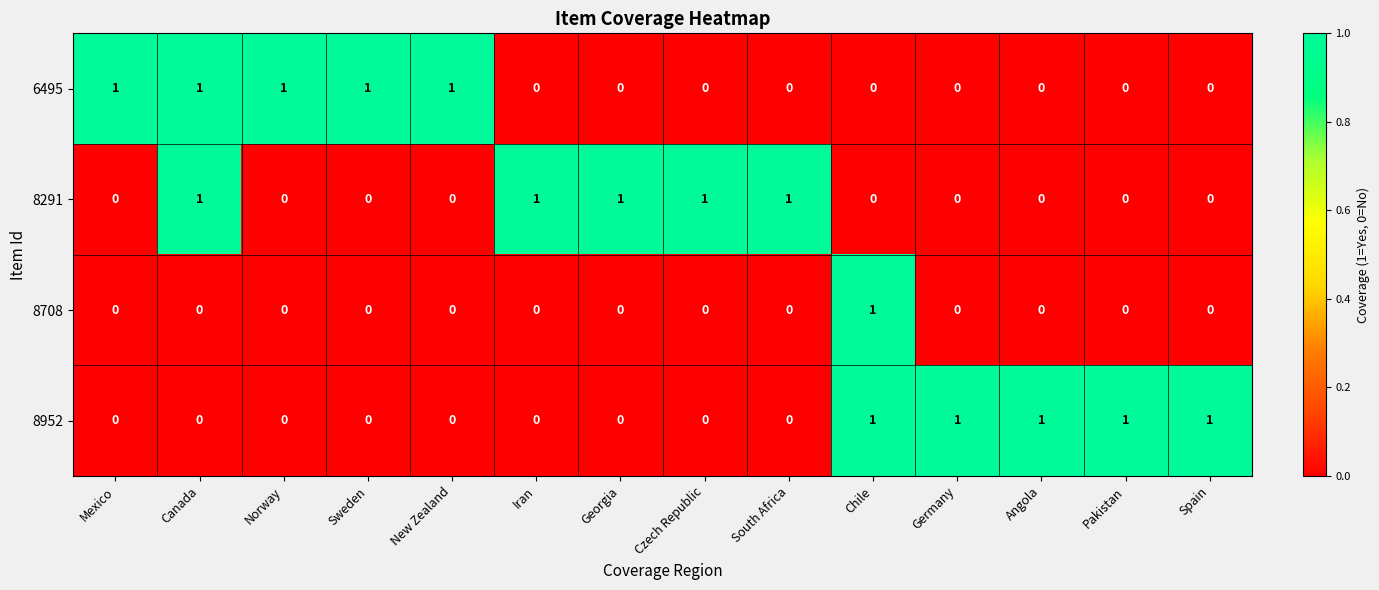

Count the 8952 values in the range 0 to 1.

14